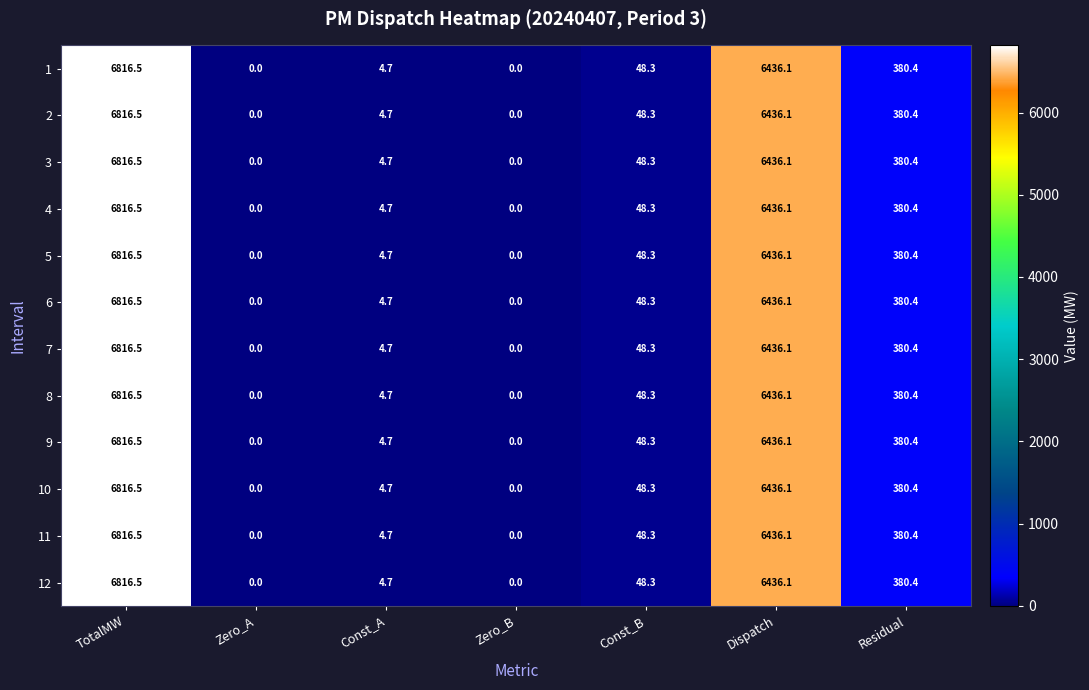

What is the maximum value shown in the chart?

6816.5